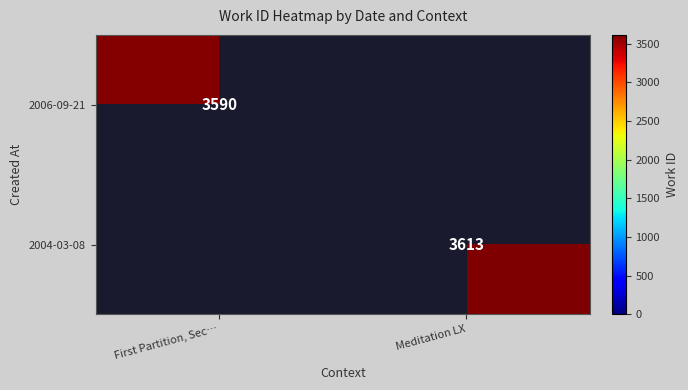

Which has a higher value, First Partition, Sec… or Meditation LX?

Meditation LX